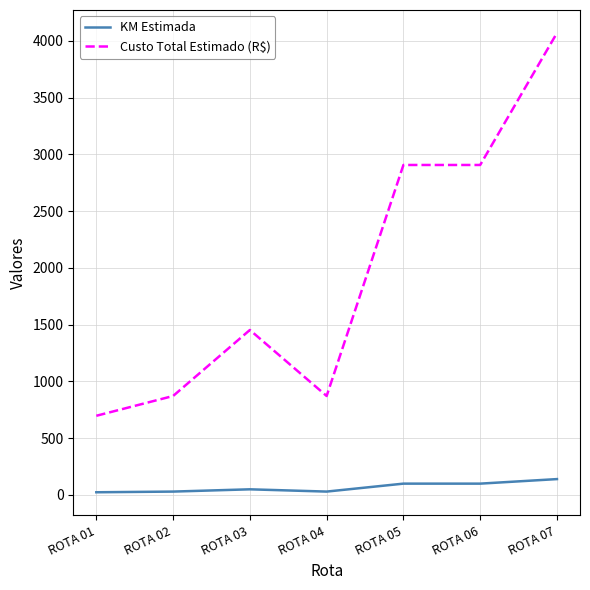

True or false: Custo Total Estimado (R$) and KM Estimada cross at least once.

False